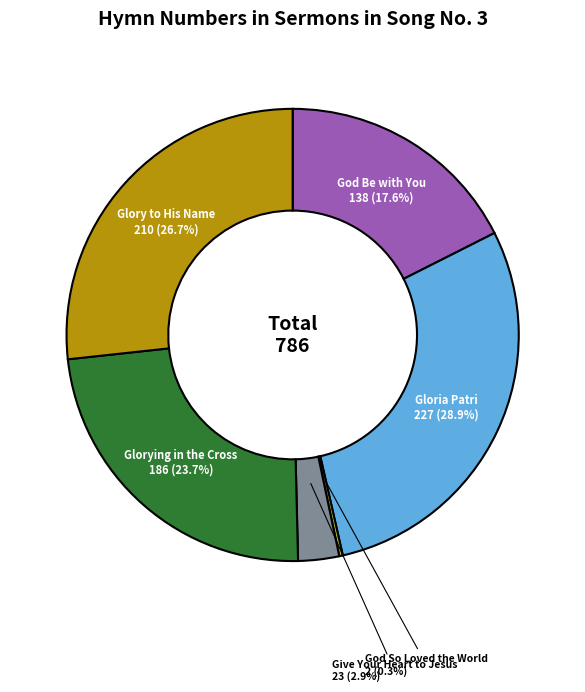

True or false: God Be with You accounts for 6% of the total.

False